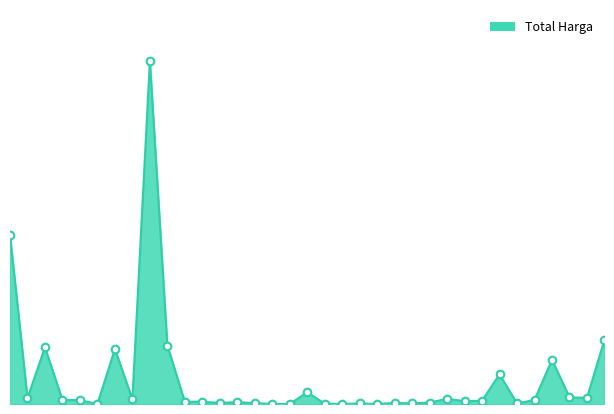

Is this an area chart (filled region under the line)?

Yes